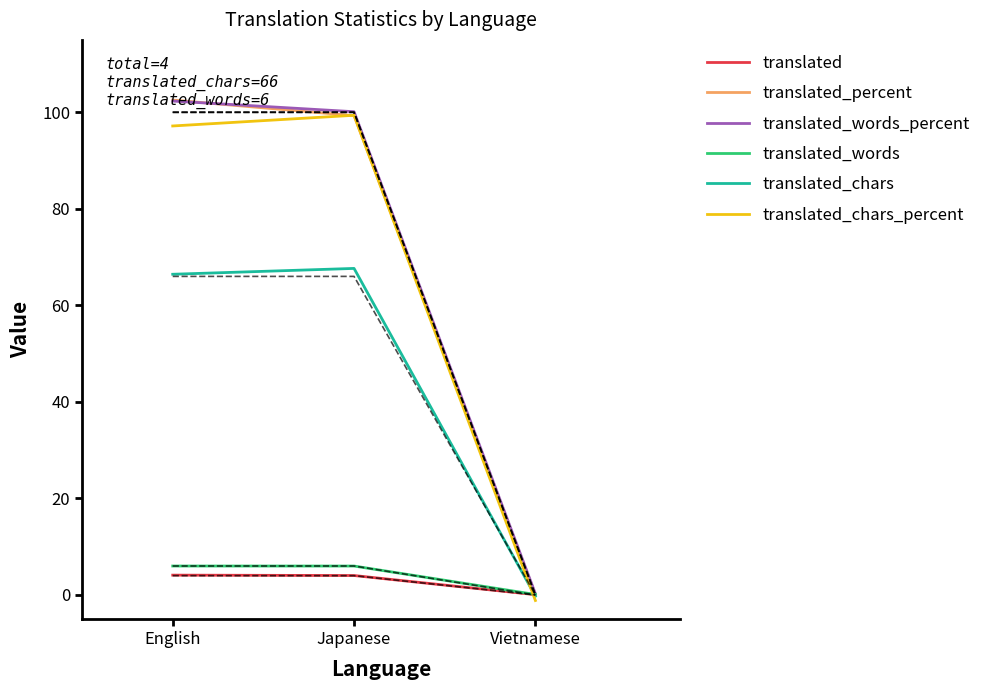

Is the value of translated_words at Japanese greater than the value of translated_words_percent at Vietnamese?

Yes